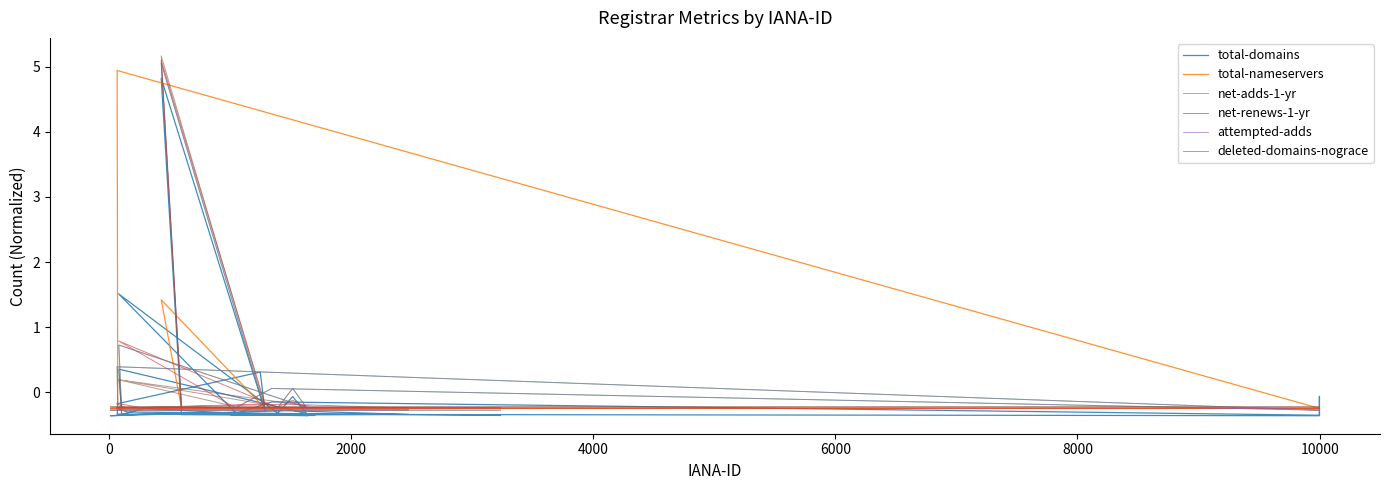

What are all the series names shown in the legend?

total-domains, total-nameservers, net-adds-1-yr, net-renews-1-yr, attempted-adds, deleted-domains-nograce